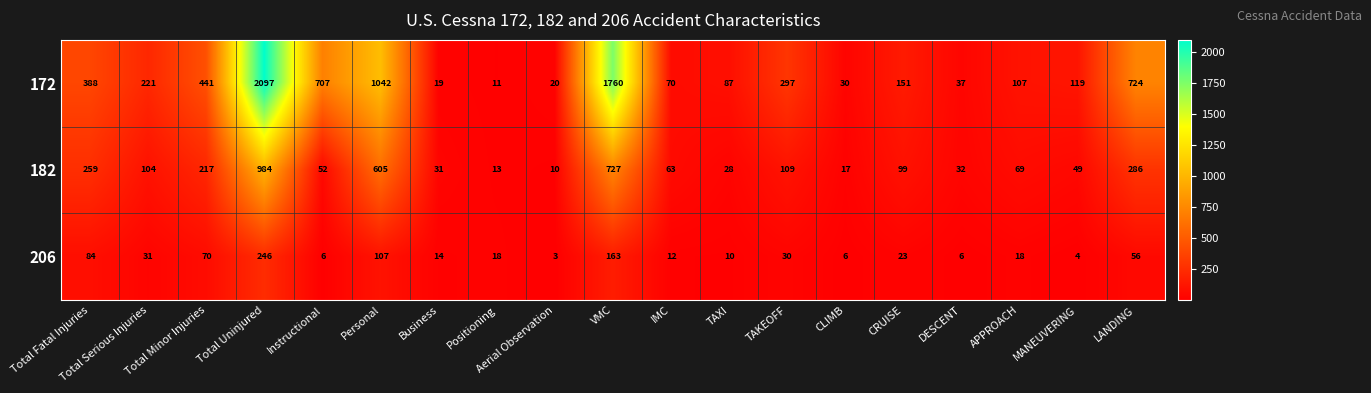

Is it true that 206 equals 44 at TAKEOFF?

False